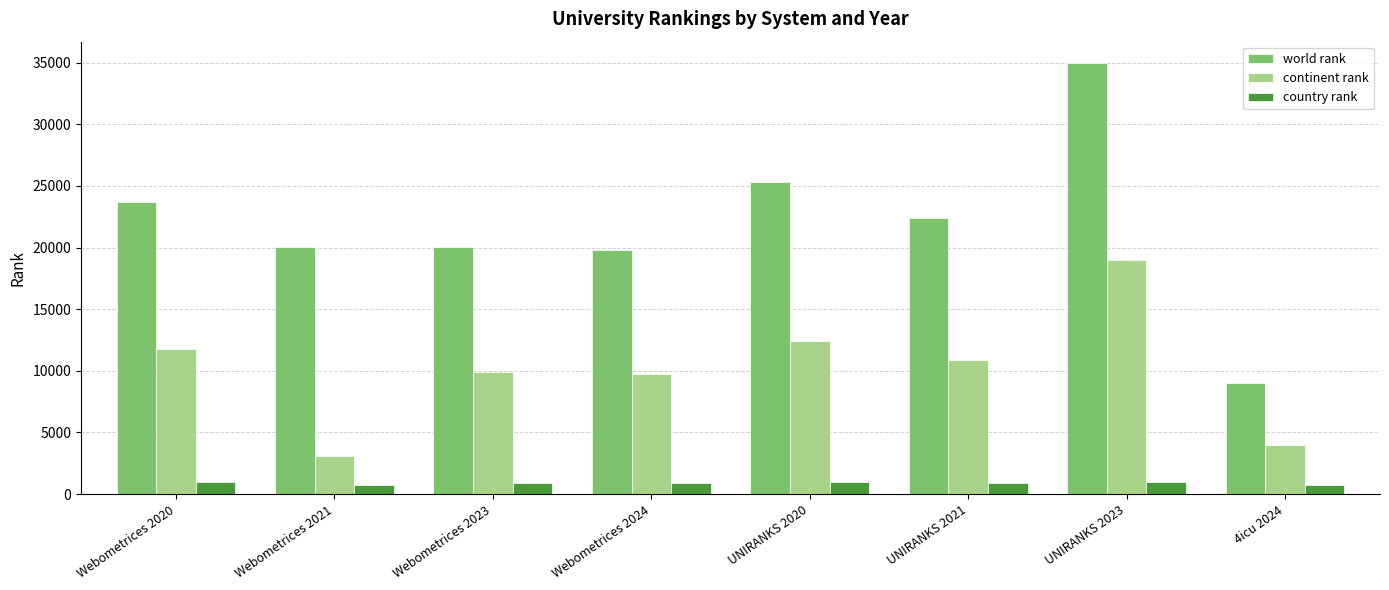

Which category has the highest value in the continent rank series?

UNIRANKS 2023